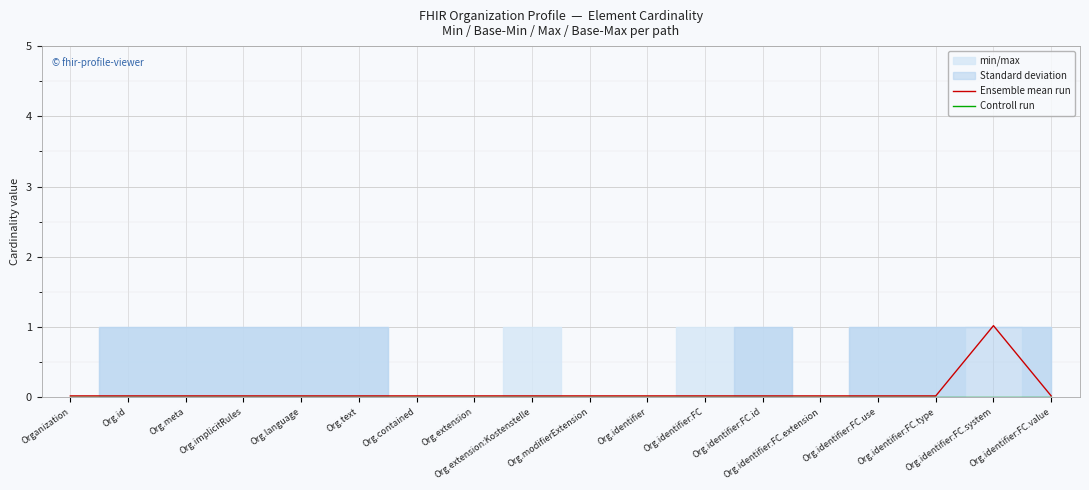

Rank the series by their maximum value, from highest to lowest.

Ensemble mean run, Controll run